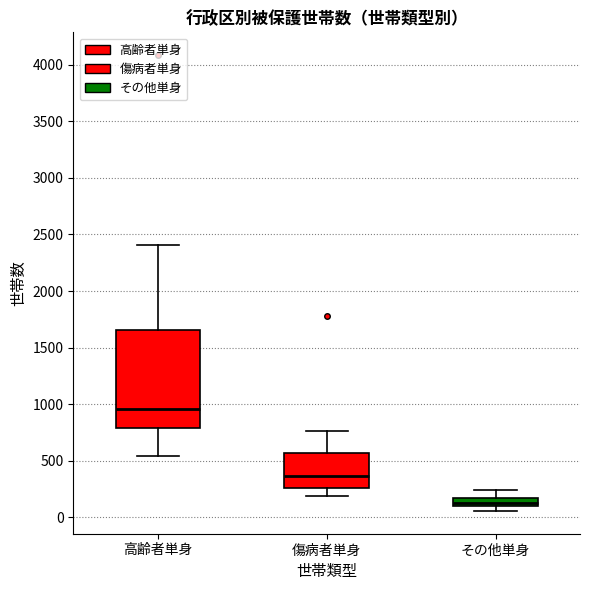

Where does the upper whisker of the box for 傷病者単身 end on the y-axis? The values are not printed on the chart, so give them approximately, as read against the axis.

750